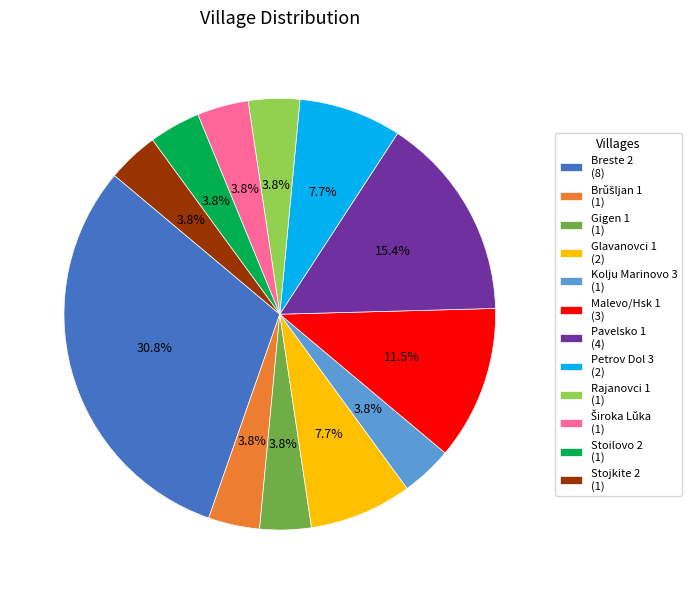

What percentage is NOT represented by Rajanovci 1?

96.2%